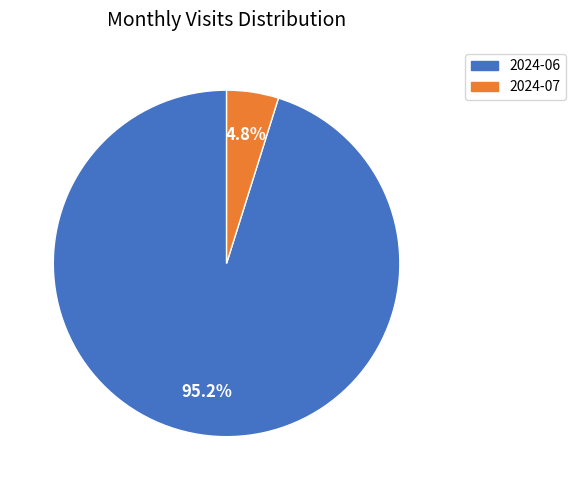

Is there a majority slice in this chart?

Yes